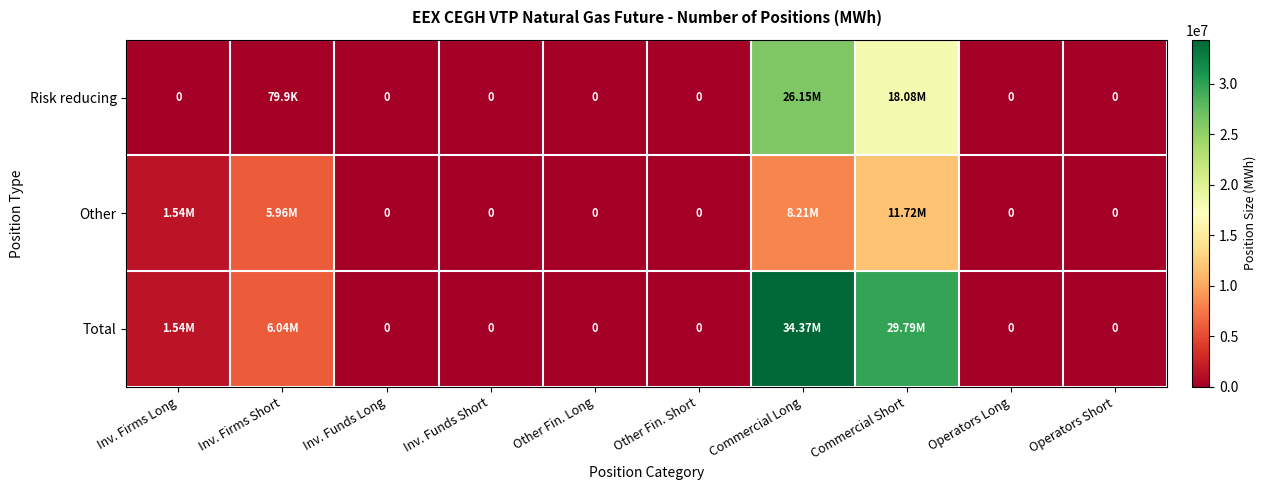

Between Inv. Funds Short and Operators Long, which series saw the biggest shift?

Risk reducing